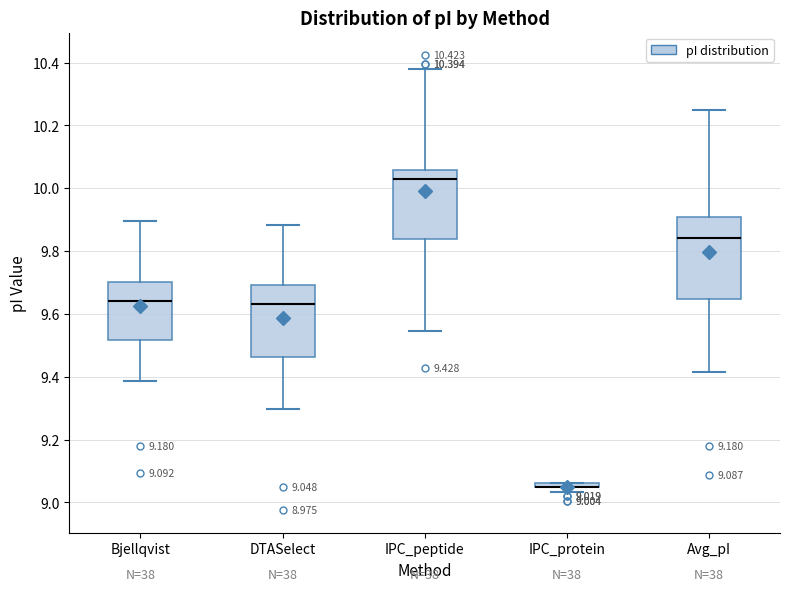

Comparing the boxes themselves (not the whiskers), which one is the tallest?

Avg_pI